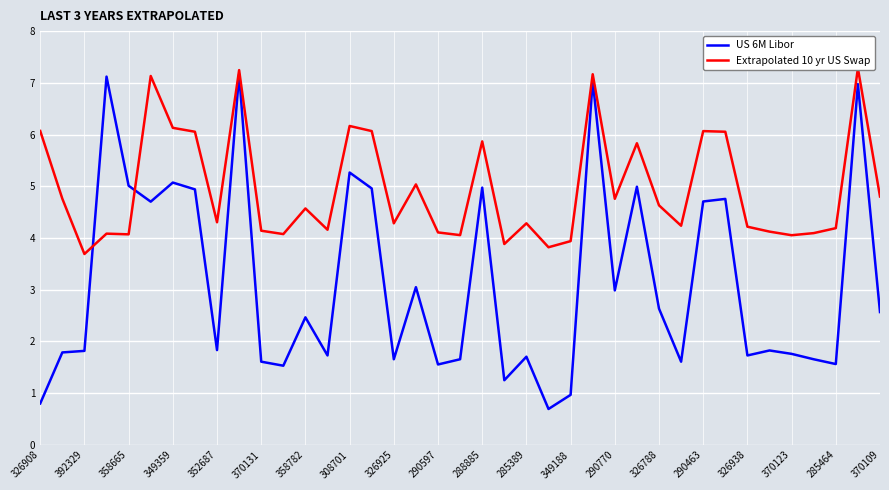

What is the highest value of the US 6M Libor series?

7.2